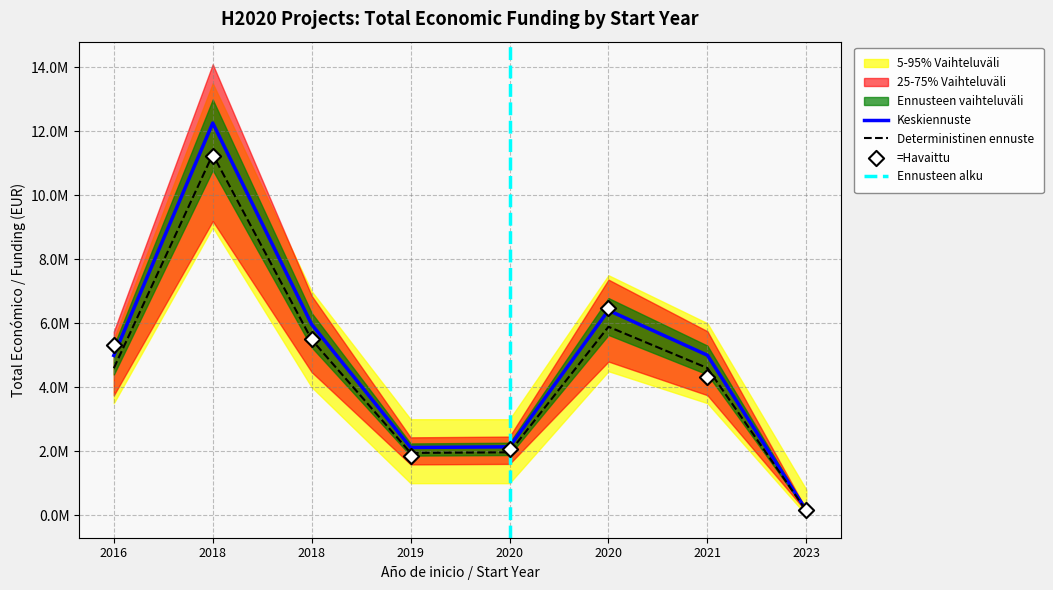

What is the change in value from 2019 to 2016?

+2877965